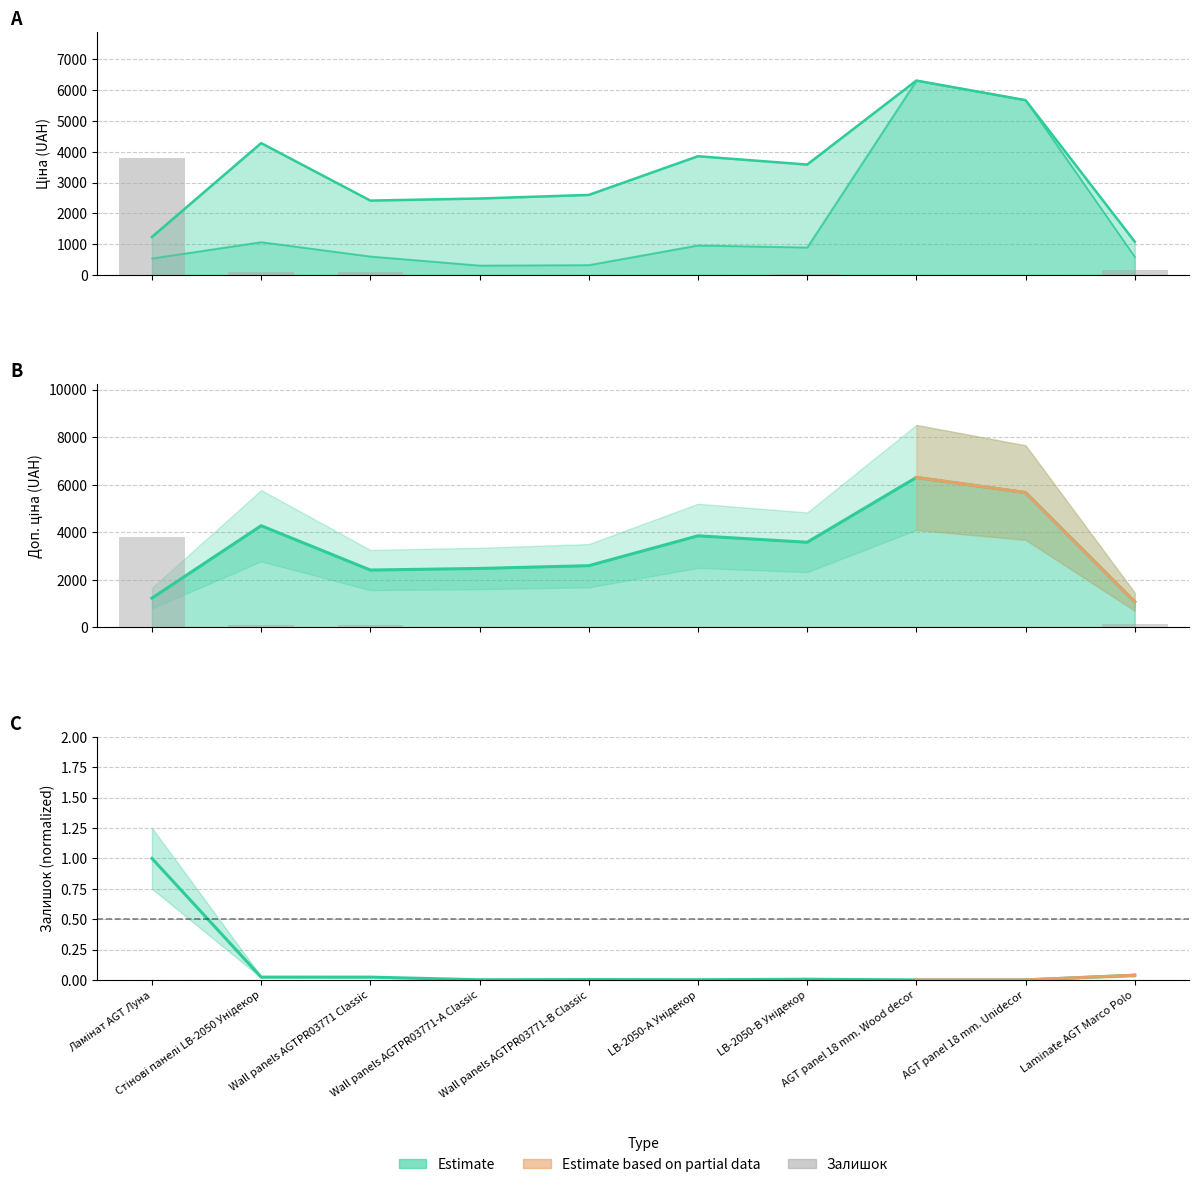

True or false: the data shows 45.0 at Wall panels AGTPR03771 Classic.

False